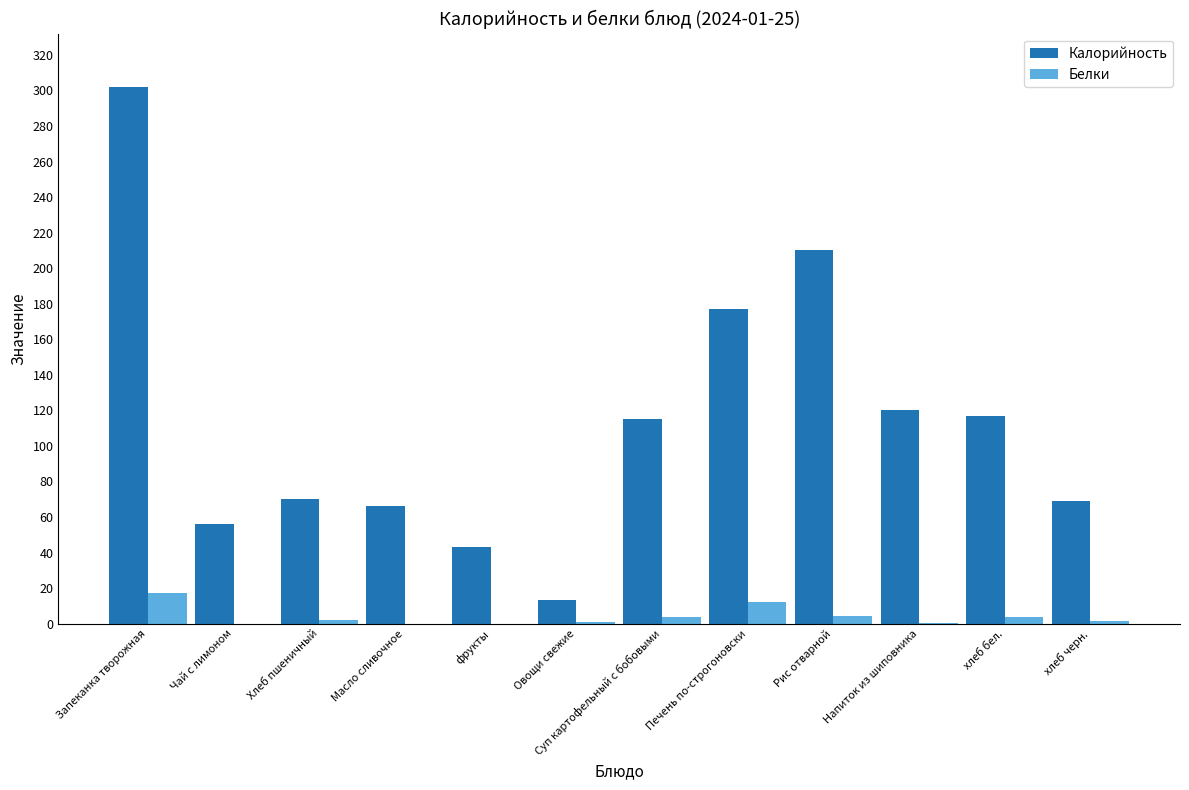

True or false: Калорийность has a value of 177.0 at Печень по-строгоновски.

True